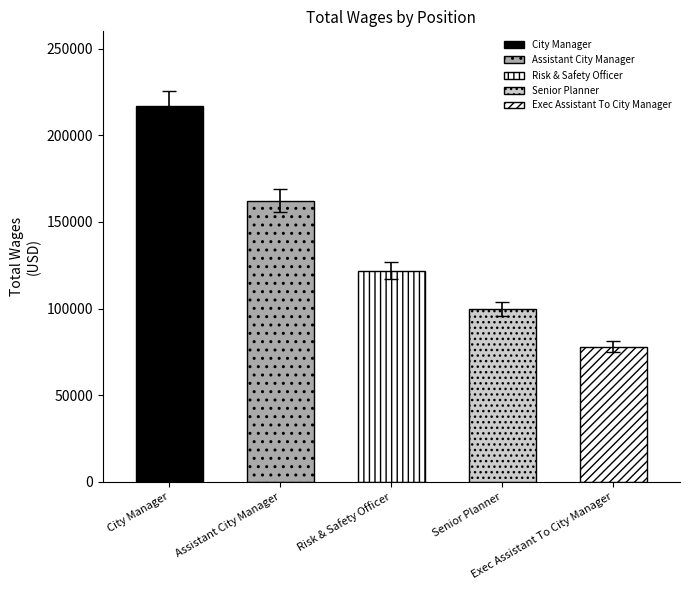

What is the label of the 3rd bar from the left?

Risk & Safety Officer